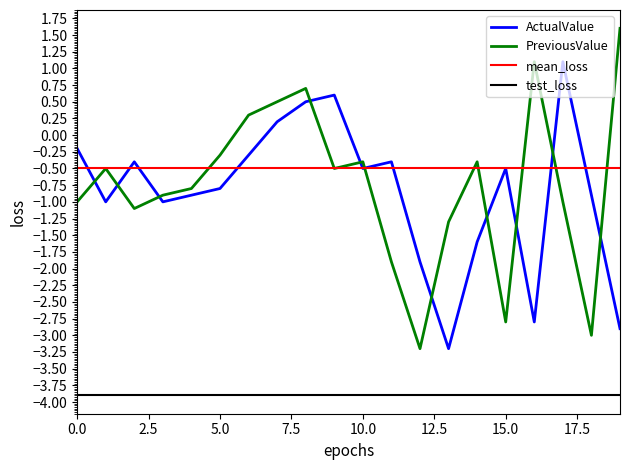

In ActualValue, how many points are higher than both neighbors (excluding endpoints)?

5